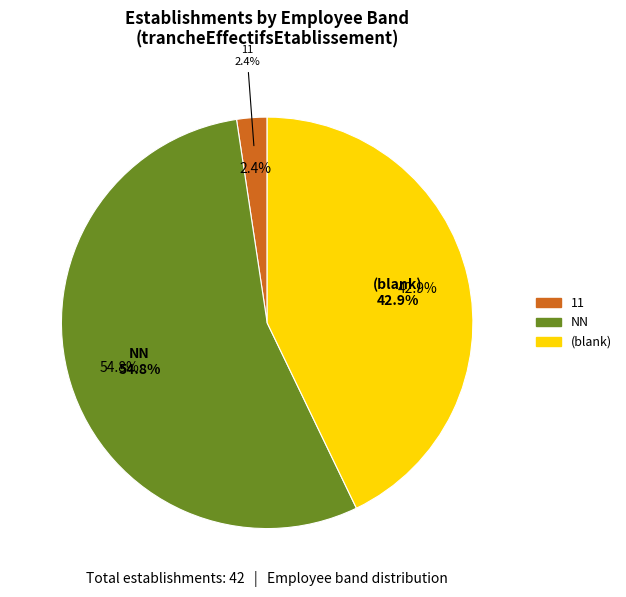

Do 00 and NN together represent more than half of the pie?

Yes